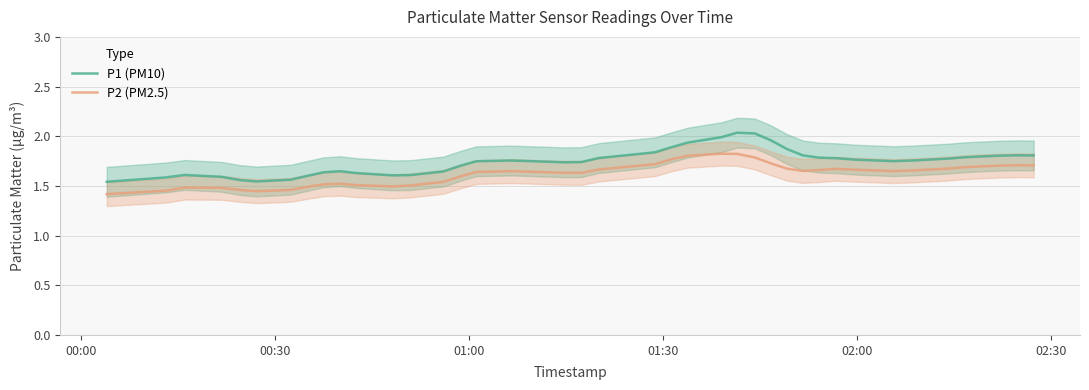

True or false: P1 (PM10) and P2 (PM2.5) intersect in this chart.

False